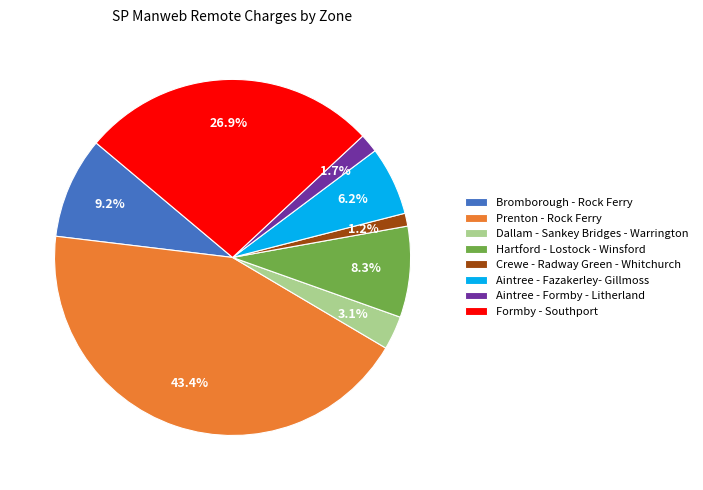

To the nearest percent, what portion does Prenton - Rock Ferry represent?

43%